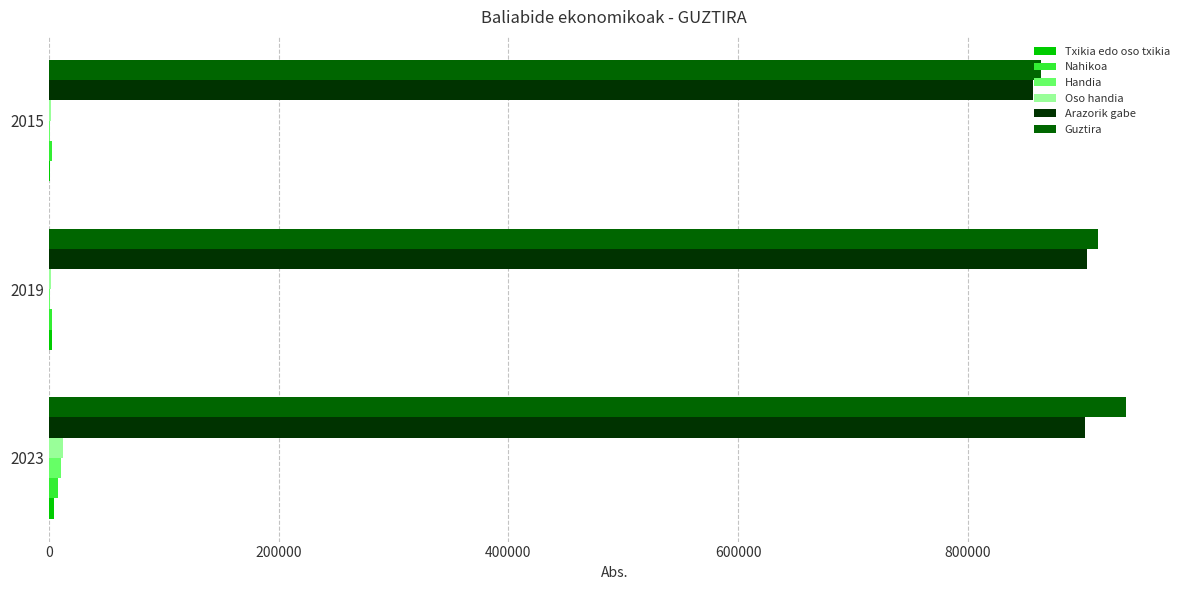

What is the sum of all Handia values?

13279.4